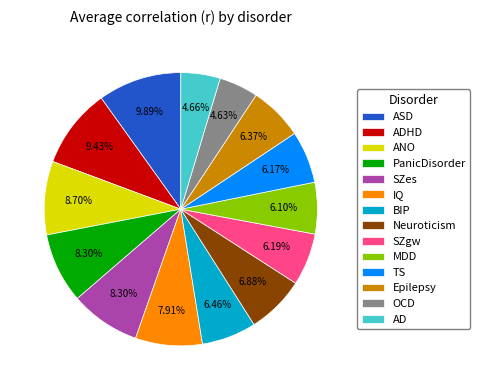

Is there a majority slice in this chart?

No